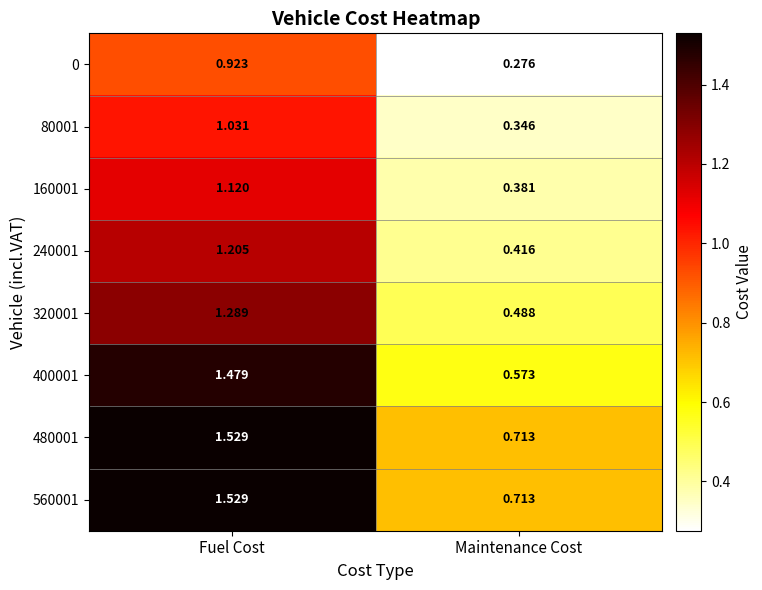

At which category is the sum across all series the highest?

Fuel Cost